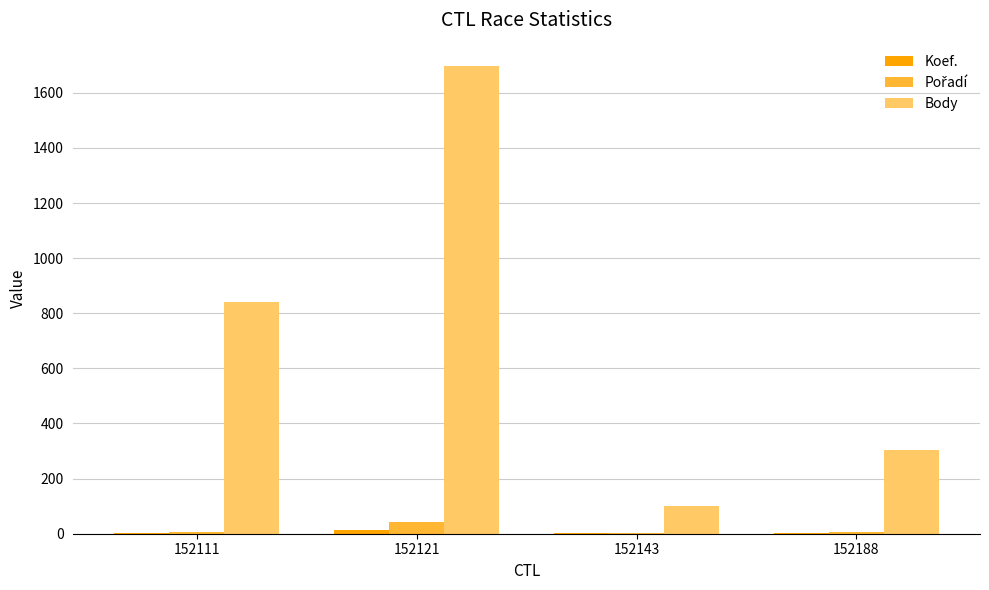

Which category has the highest value in the Body series?

152121